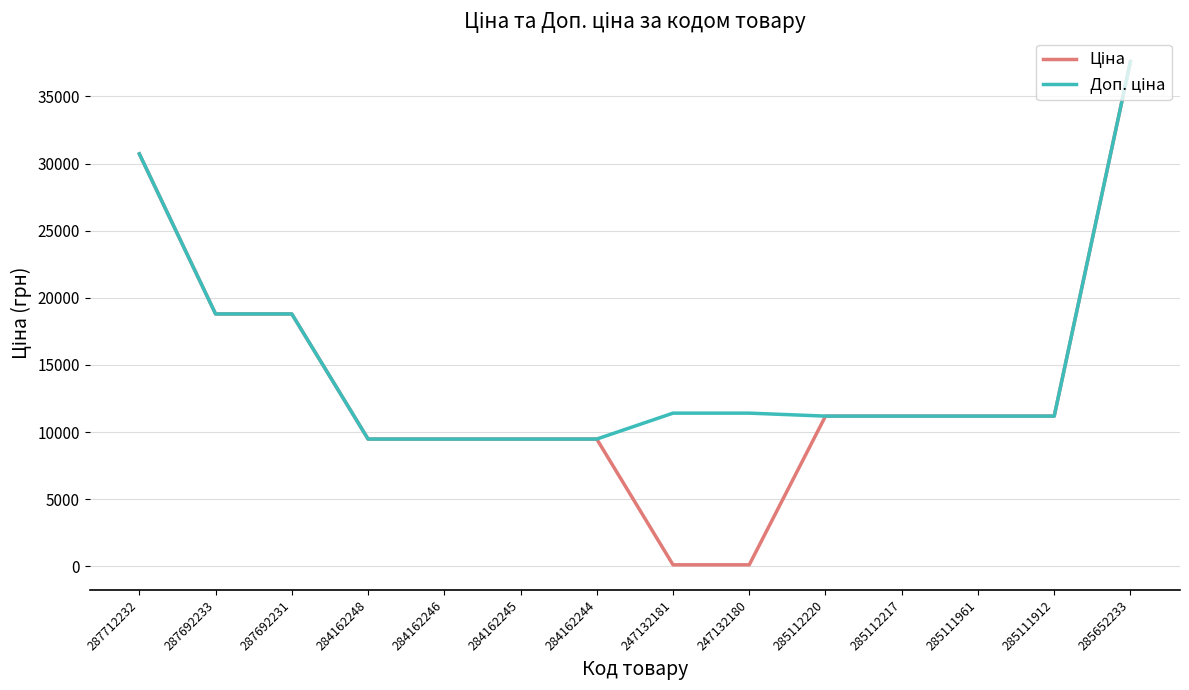

What is the maximum value shown in the chart?

37593.6